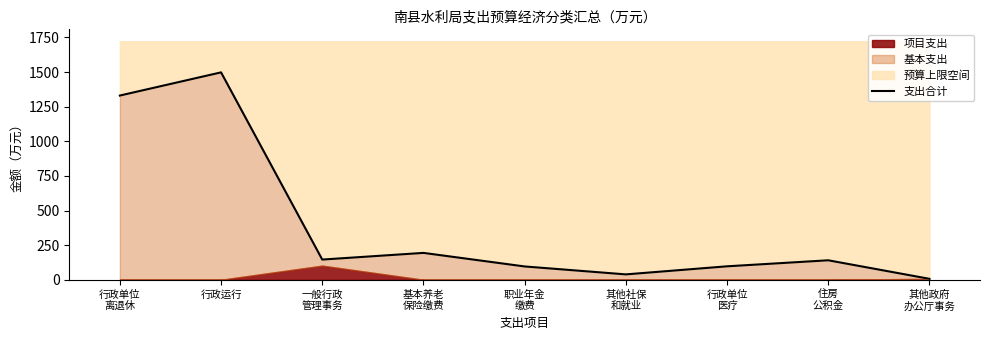

How many points are lower than both their immediate neighbors (excluding endpoints)?

2